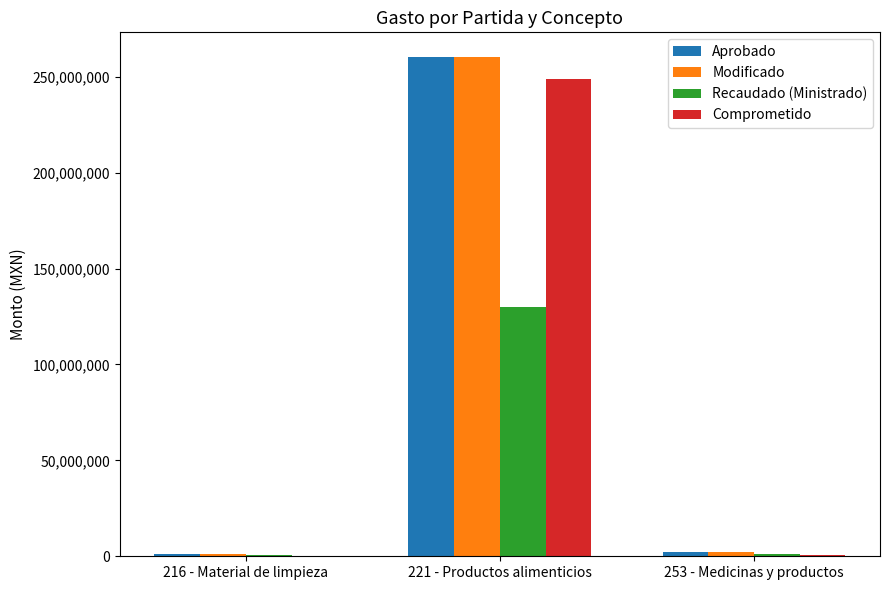

What is the sum of all Recaudado (Ministrado) values?

131805894.0